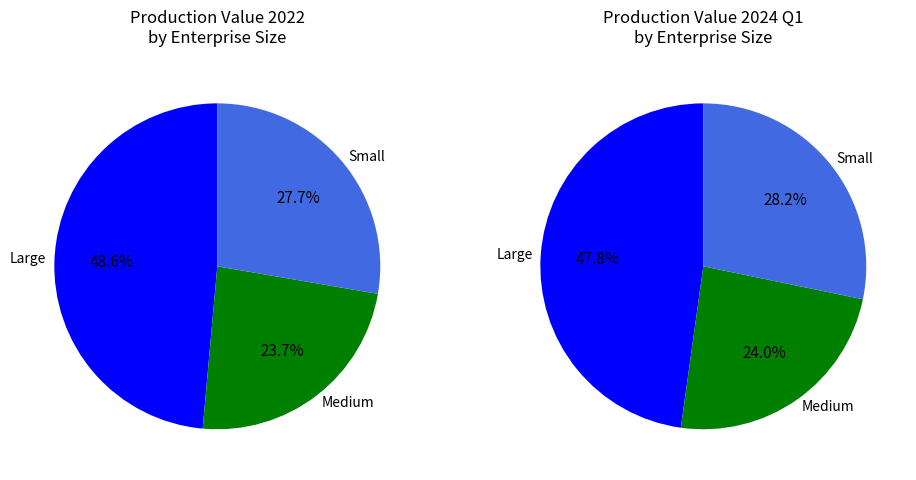

Is it true that Large is 49% of the pie?

True